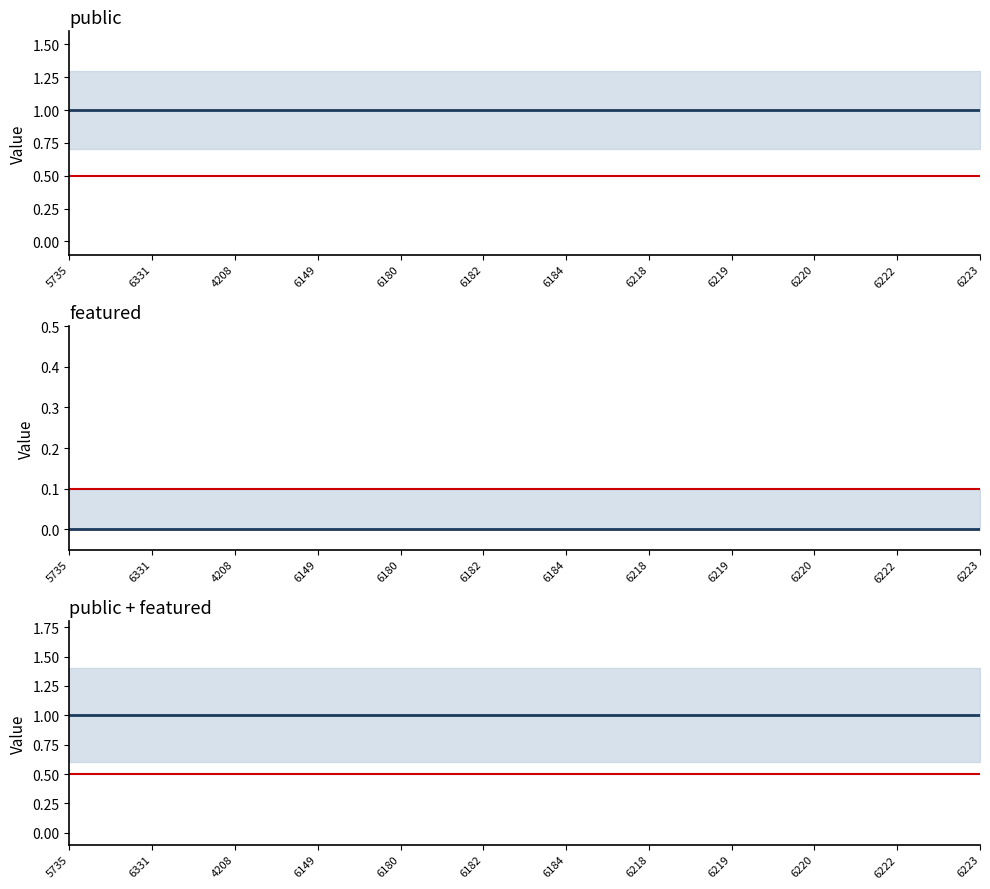

What is the label of the 2nd point from the right?

6222